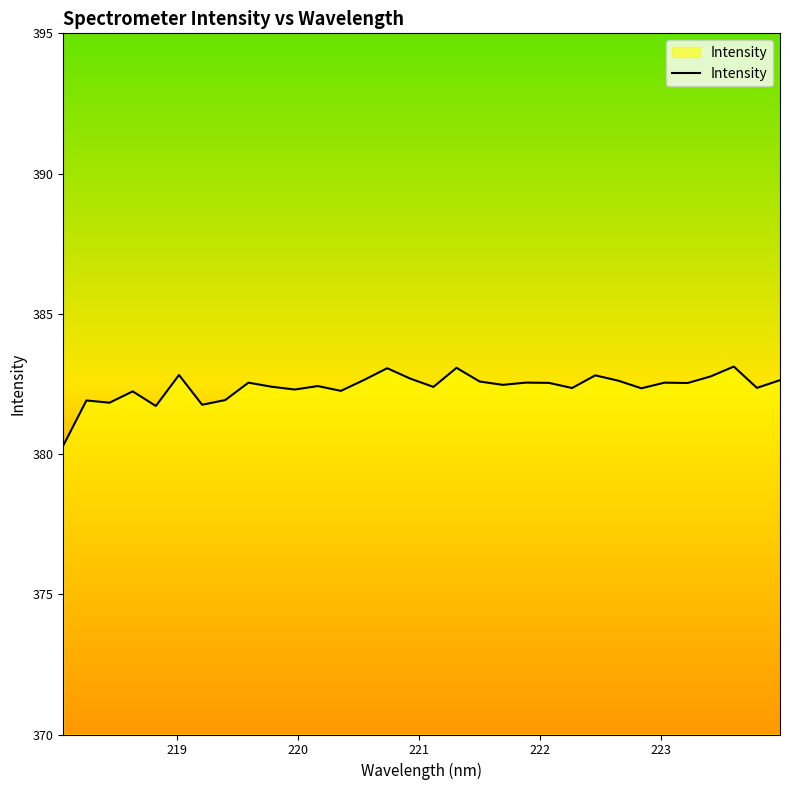

What is the smallest value displayed?

380.3